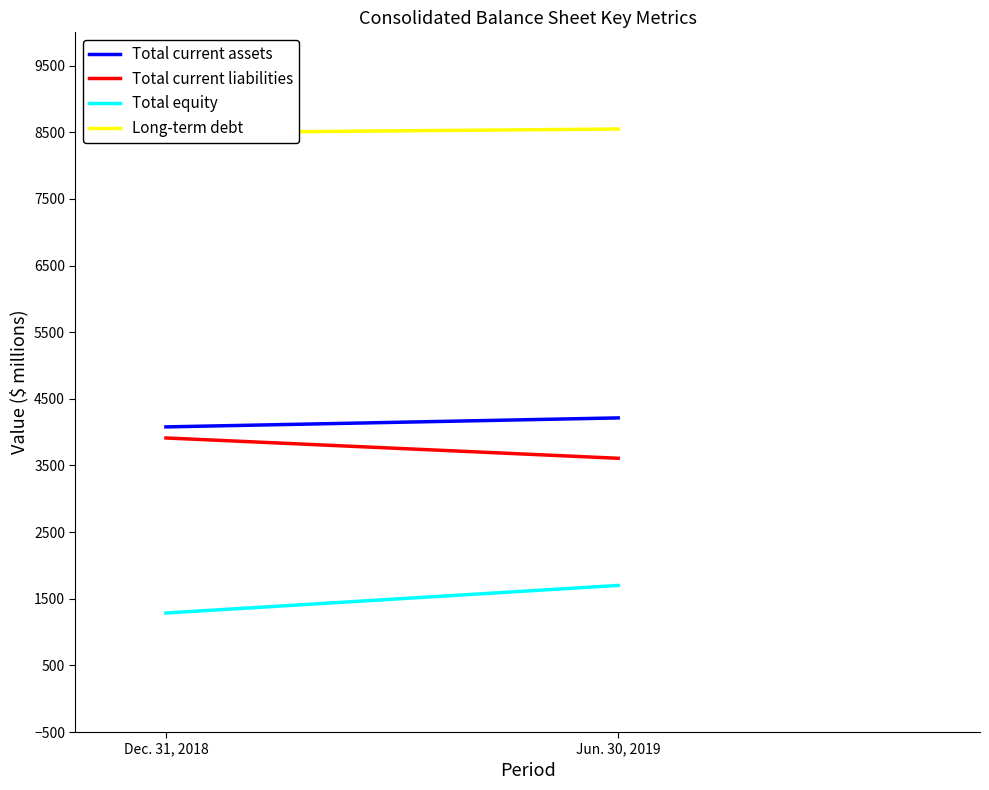

What position from the right is Jun. 30, 2019?

1